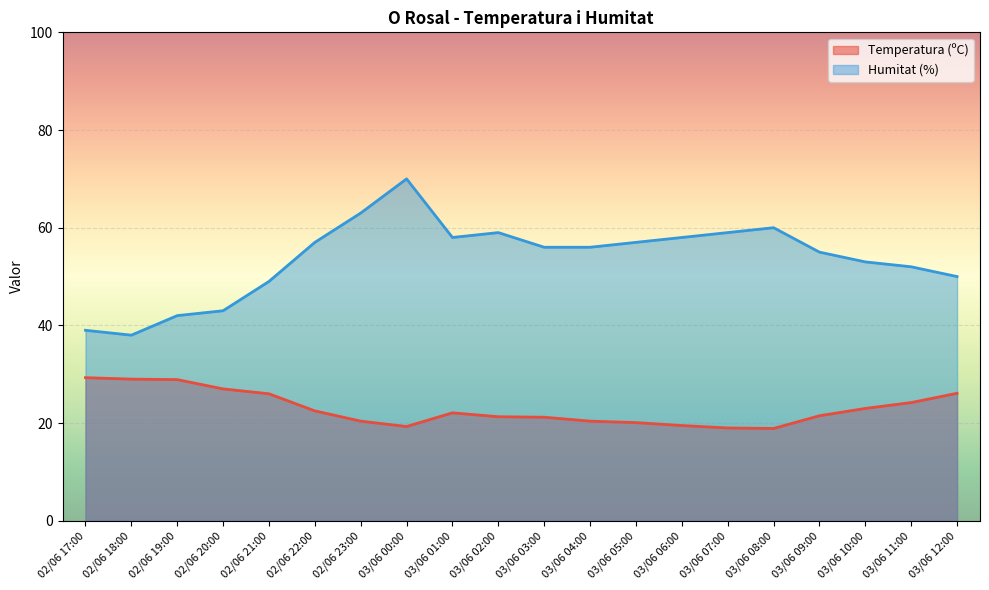

At which category does the chart reach its peak across all series?

03/06 00:00